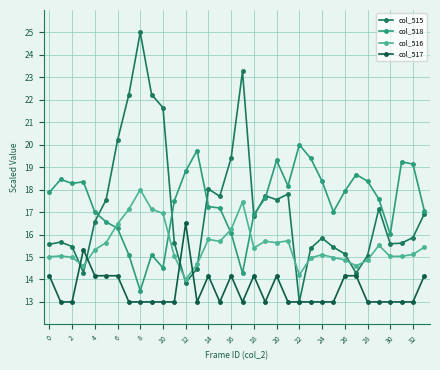

At which category is the sum across all series the highest?

8